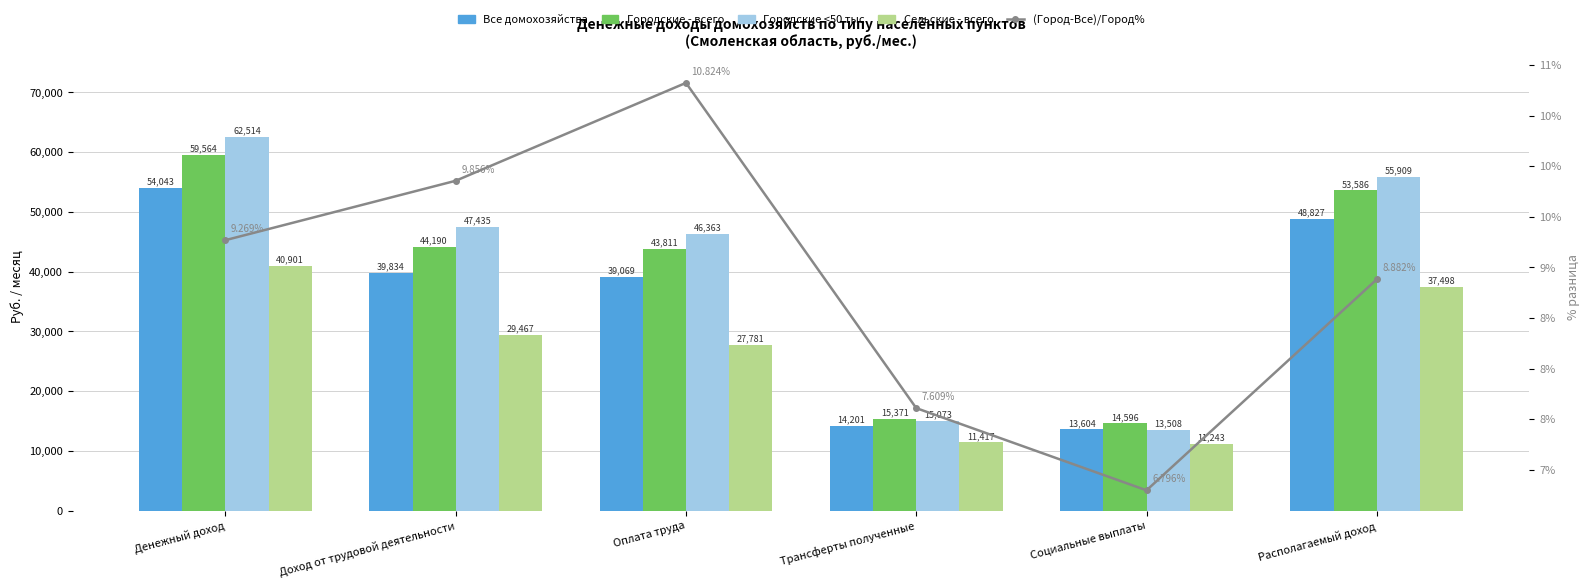

Between Трансферты полученные and Располагаемый доход, which series saw the biggest shift?

Городские <50 тыс